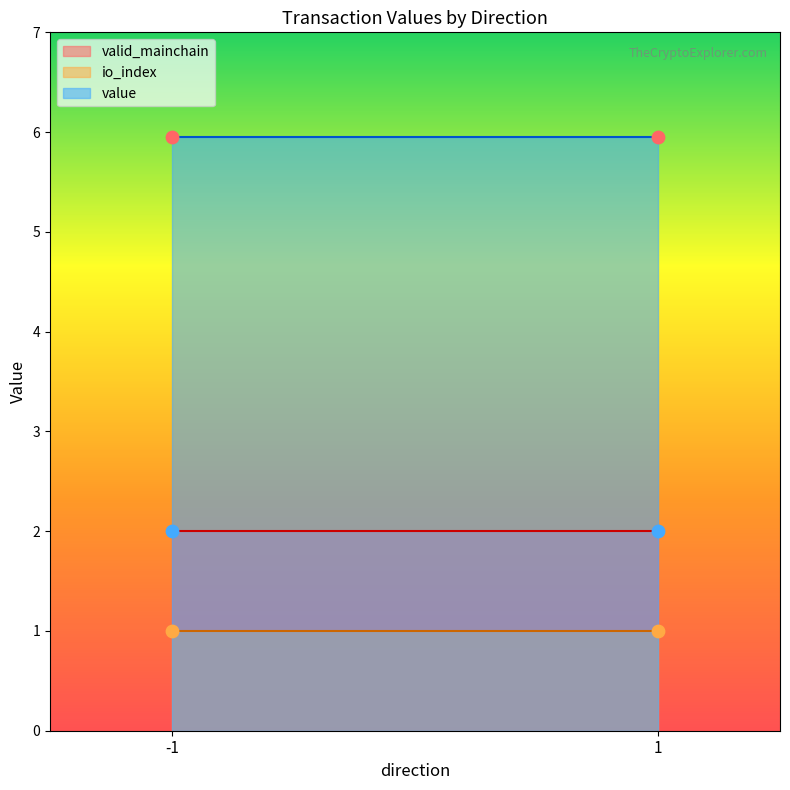

At how many categories does at least one series exceed 2?

2